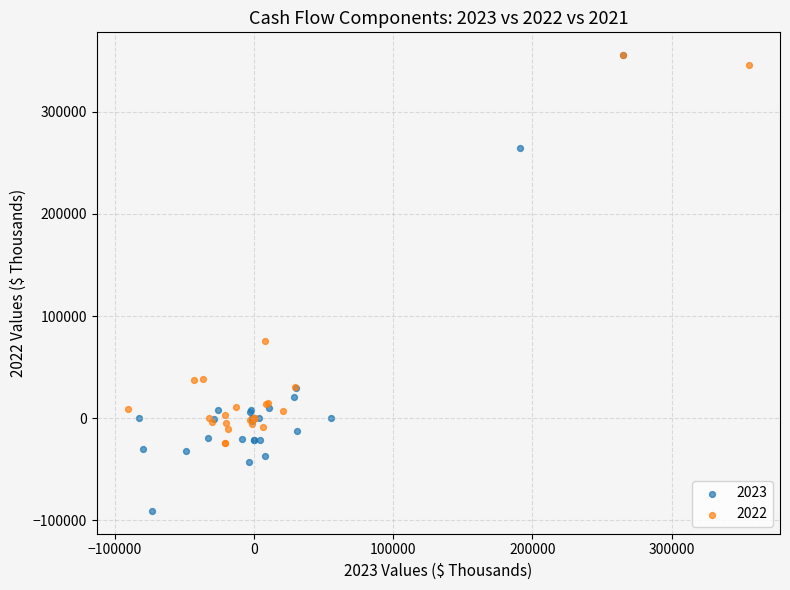

Which series has the widest spread of Y values?

2023